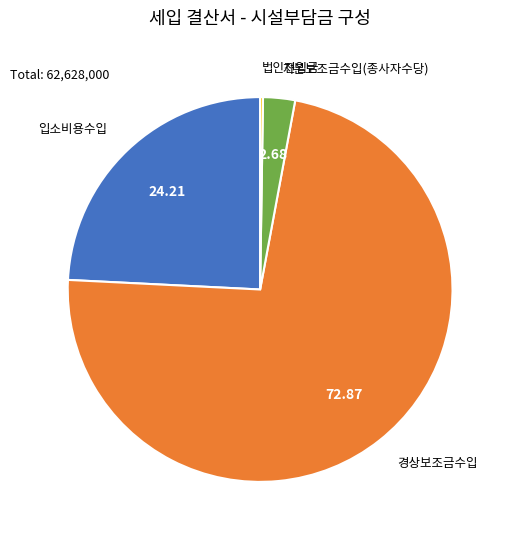

Is there a majority slice in this chart?

Yes